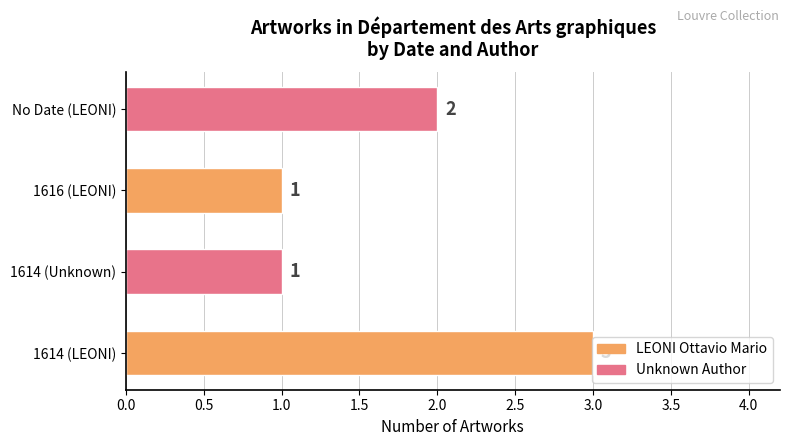

At which label is the value closest to 2?

No Date (LEONI)